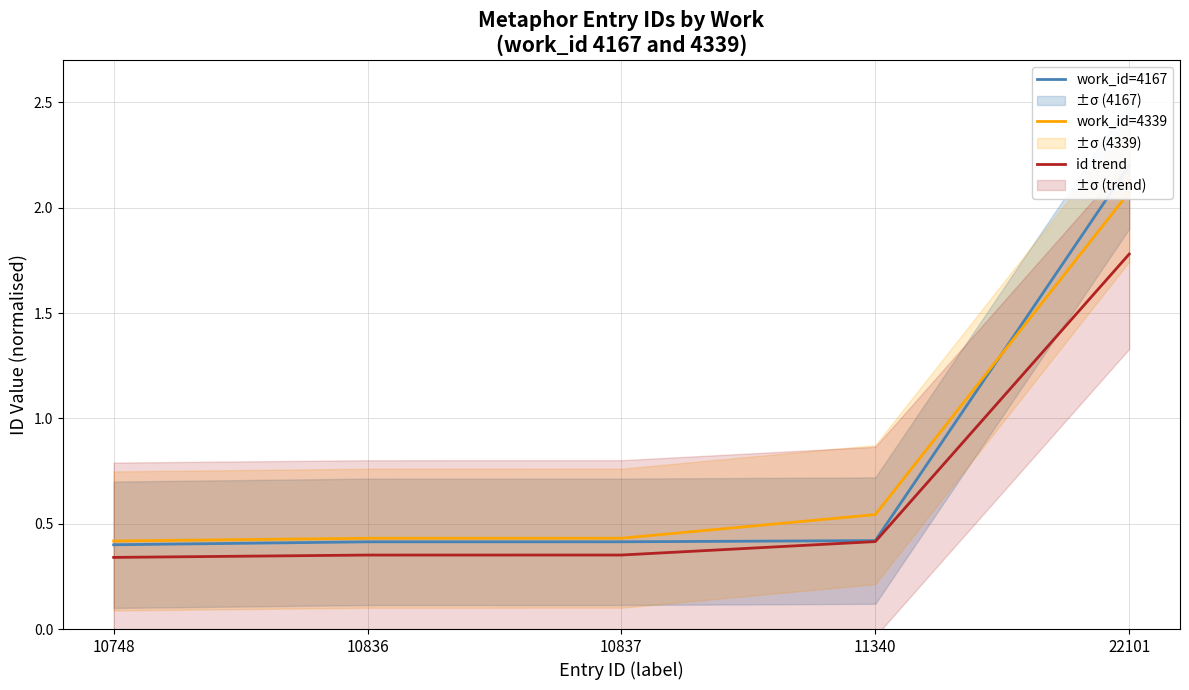

What is the value of the work_id=4167 point at the 4th from the left?

0.4